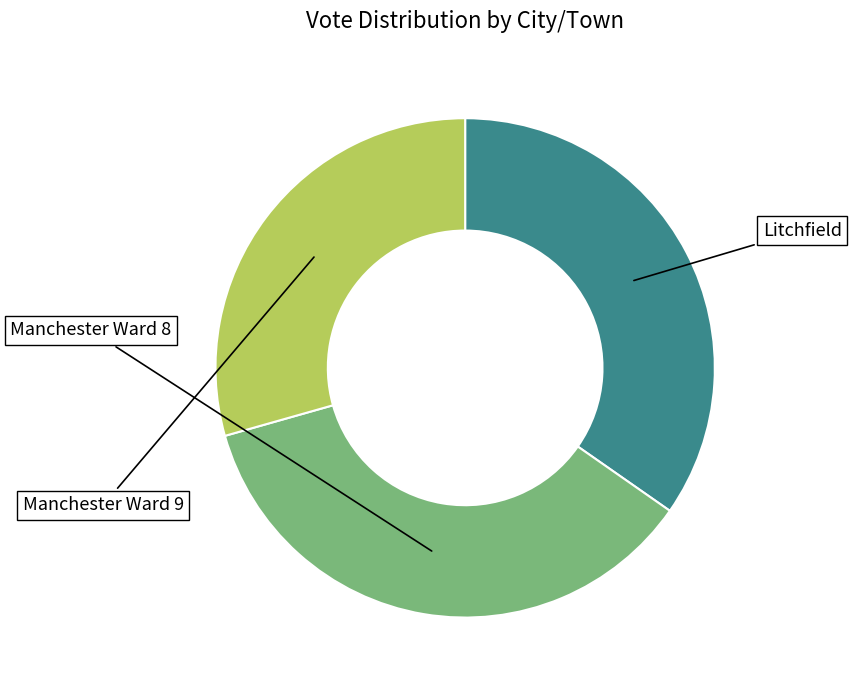

Is there a majority slice in this chart?

No